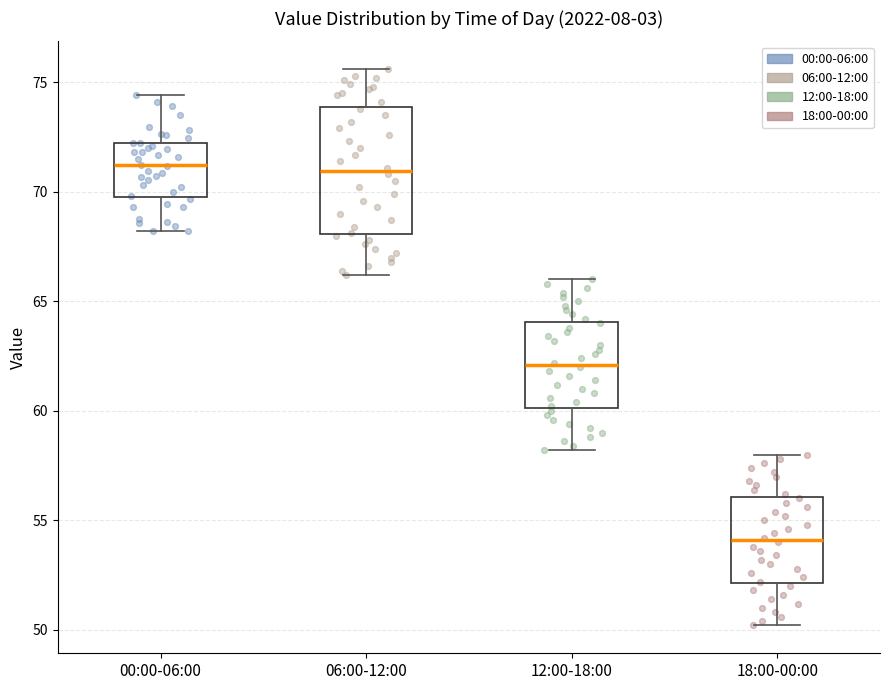

Reading left to right, read every box against the y-axis: the position of its median line, the range the box covers, and the ends of its whiskers. The values are not printed on the chart, so give them approximately, as read against the axis.

00:00-06:00: median 71.0, box 70.0 to 72.0, whiskers 68.0 to 74.5
06:00-12:00: median 71.0, box 68.0 to 74.0, whiskers 66.0 to 75.5
12:00-18:00: median 62.0, box 60.0 to 64.0, whiskers 58.0 to 66.0
18:00-00:00: median 54.0, box 52.0 to 56.0, whiskers 50.0 to 58.0